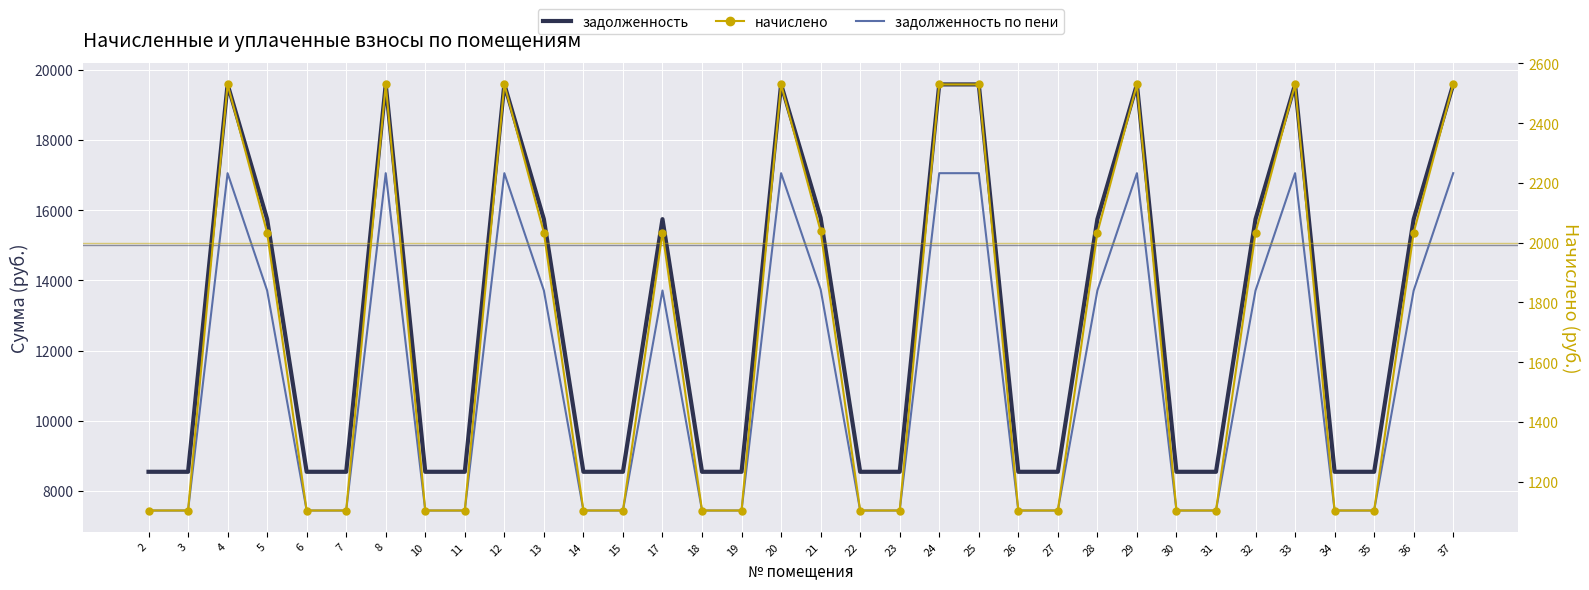

Reading left to right, extract all data points from this chart.

задолженность: 2=8544.0	3=8544.0	4=19584.0	5=15744.0	6=8544.0	7=8544.0	8=19584.0	10=8544.0	11=8544.0	12=19584.0	13=15744.0	14=8544.0	15=8544.0	17=15744.0	18=8544.0	19=8544.0	20=19584.0	21=15782.4	22=8544.0	23=8544.0	24=19584.0	25=19584.0	26=8544.0	27=8544.0	28=15744.0	29=19584.0	30=8544.0	31=8544.0	32=15744.0	33=19584.0	34=8544.0	35=8544.0	36=15744.0	37=19584.0
задолженность по пени: 2=7440.4	3=7440.4	4=17054.4	5=13710.4	6=7440.4	7=7440.4	8=17054.4	10=7440.4	11=7440.4	12=17054.4	13=13710.4	14=7440.4	15=7440.4	17=13710.4	18=7440.4	19=7440.4	20=17054.4	21=13743.8	22=7440.4	23=7440.4	24=17054.4	25=17054.4	26=7440.4	27=7440.4	28=13710.4	29=17054.4	30=7440.4	31=7440.4	32=13710.4	33=17054.4	34=7440.4	35=7440.4	36=13710.4	37=17054.4
начислено: 2=1103.6	3=1103.6	4=2529.6	5=2033.6	6=1103.6	7=1103.6	8=2529.6	10=1103.6	11=1103.6	12=2529.6	13=2033.6	14=1103.6	15=1103.6	17=2033.6	18=1103.6	19=1103.6	20=2529.6	21=2038.6	22=1103.6	23=1103.6	24=2529.6	25=2529.6	26=1103.6	27=1103.6	28=2033.6	29=2529.6	30=1103.6	31=1103.6	32=2033.6	33=2529.6	34=1103.6	35=1103.6	36=2033.6	37=2529.6